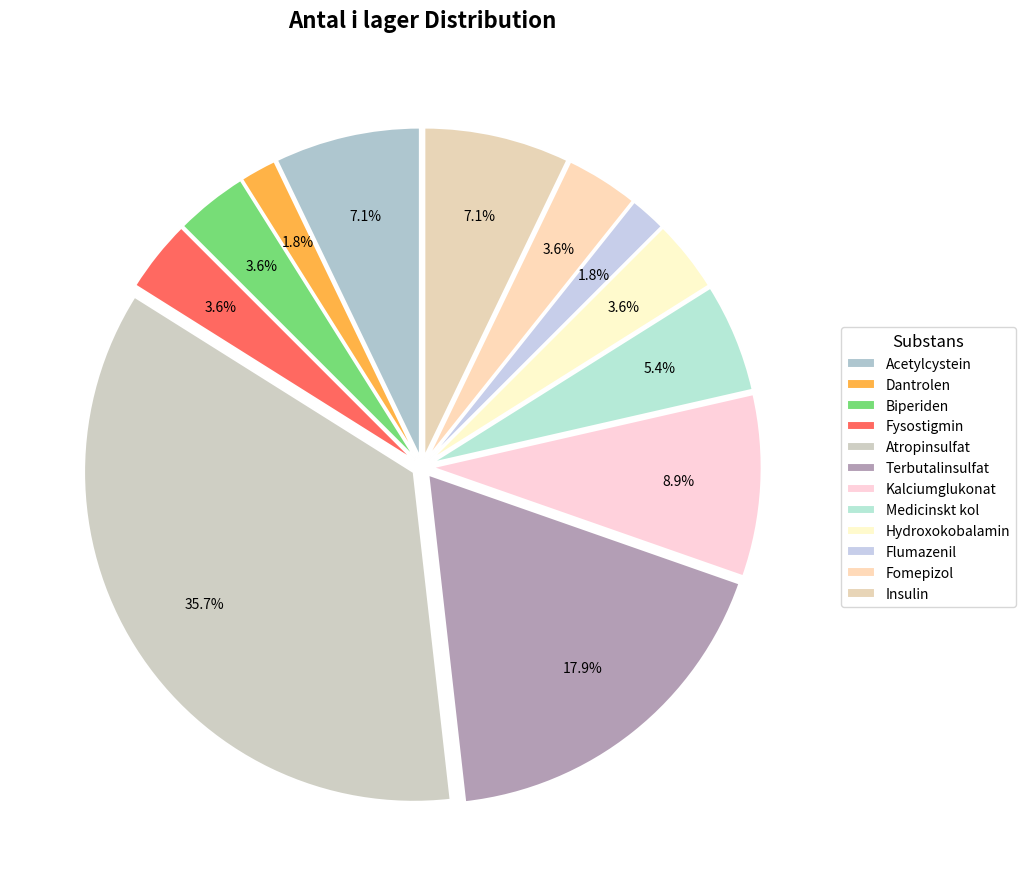

Count the number of slices in the pie.

12